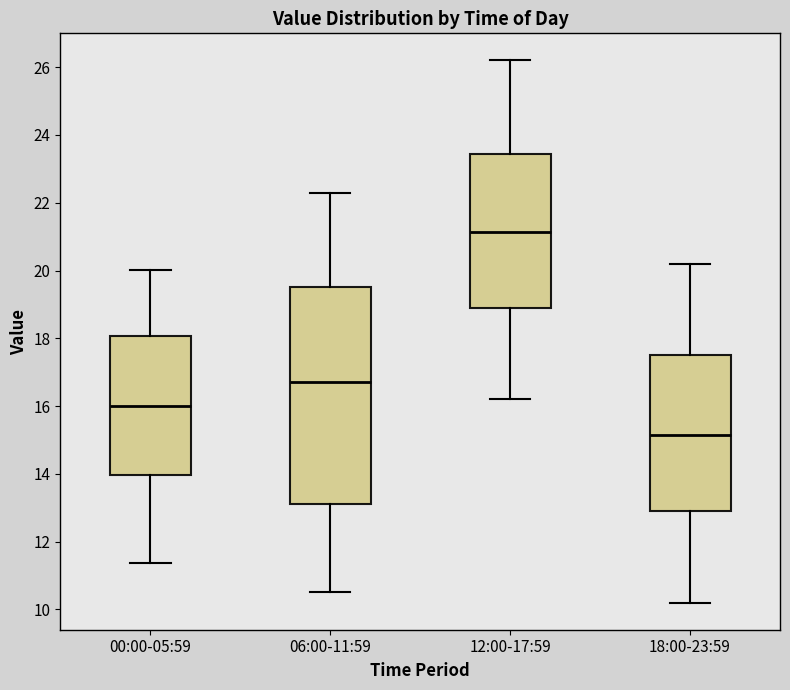

Which box has the highest median line?

12:00-17:59